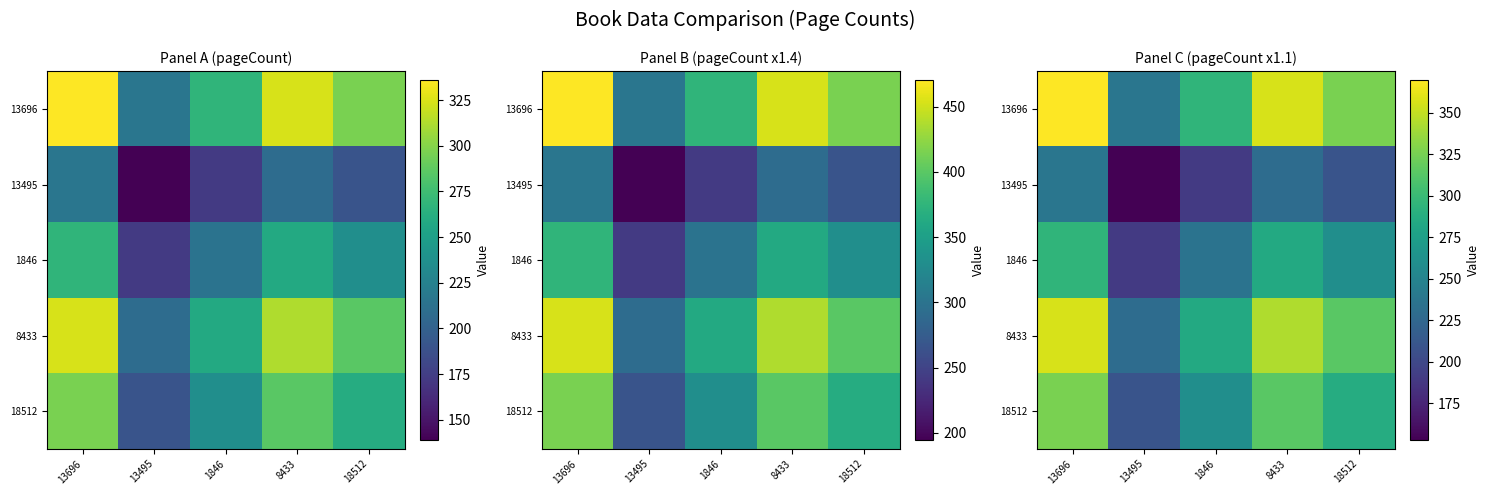

True or false: 18512 has a value of 286.8 at 18512.

True